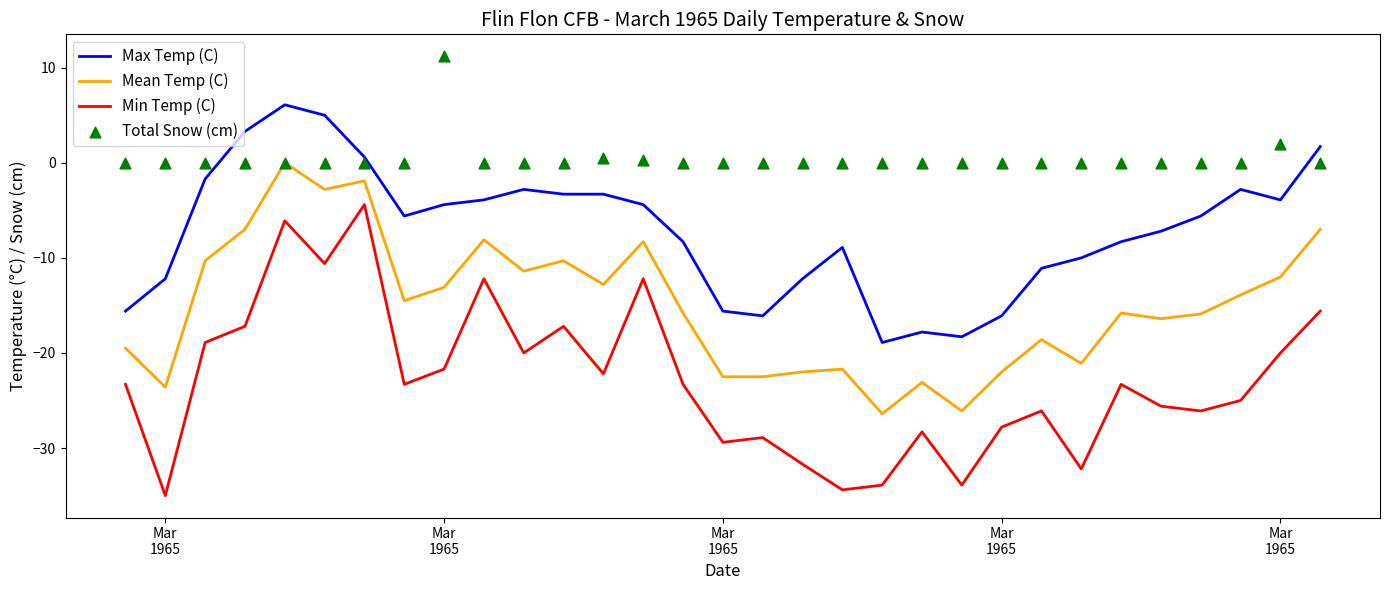

Which series reaches the minimum Y coordinate?

Min Temp (C)